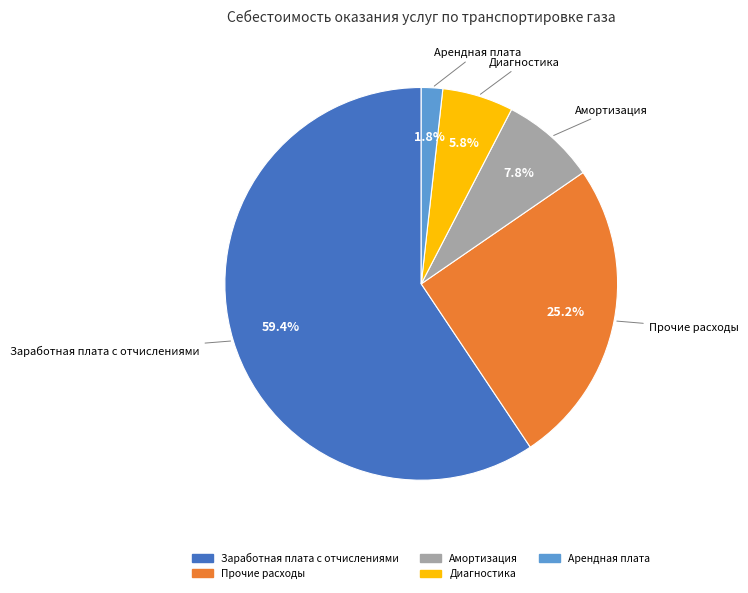

Which has a higher value, Диагностика or Прочие расходы?

Прочие расходы